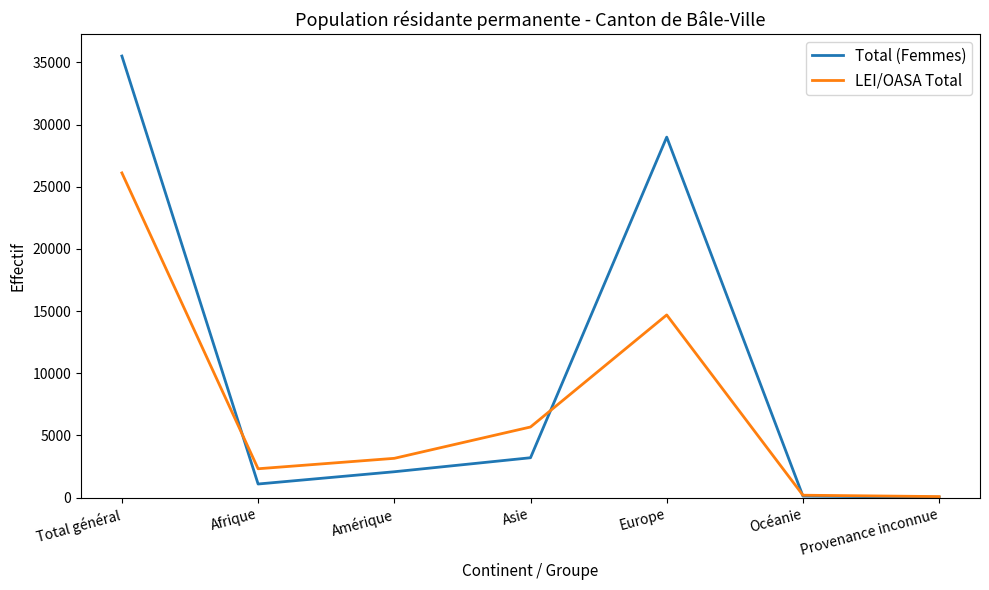

What are all the series names shown in the legend?

Total (Femmes), LEI/OASA Total